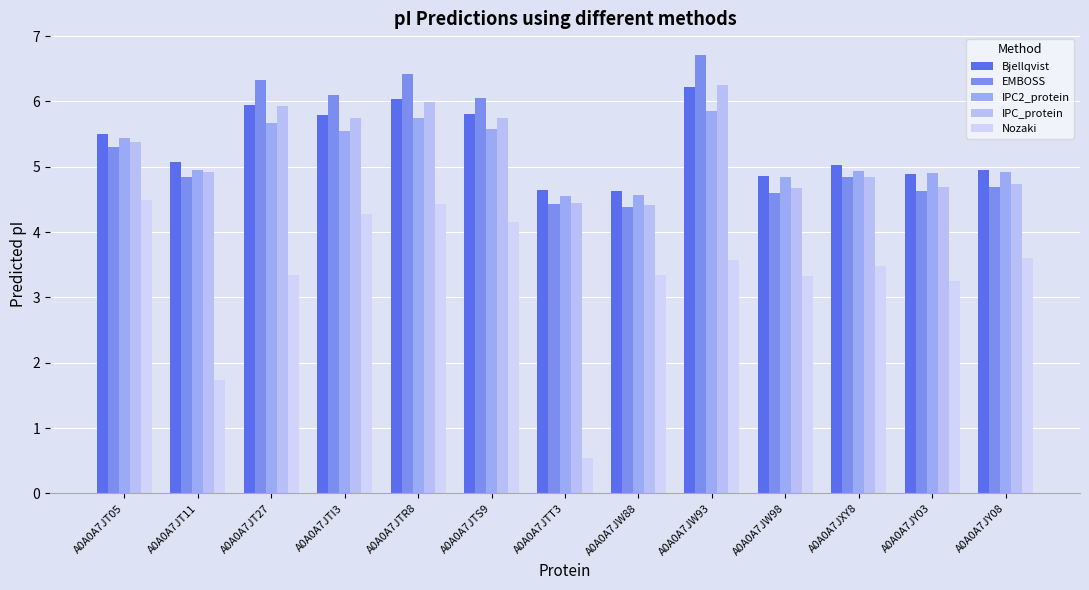

What is the difference between the maximum and minimum values in the Nozaki series?

4.0